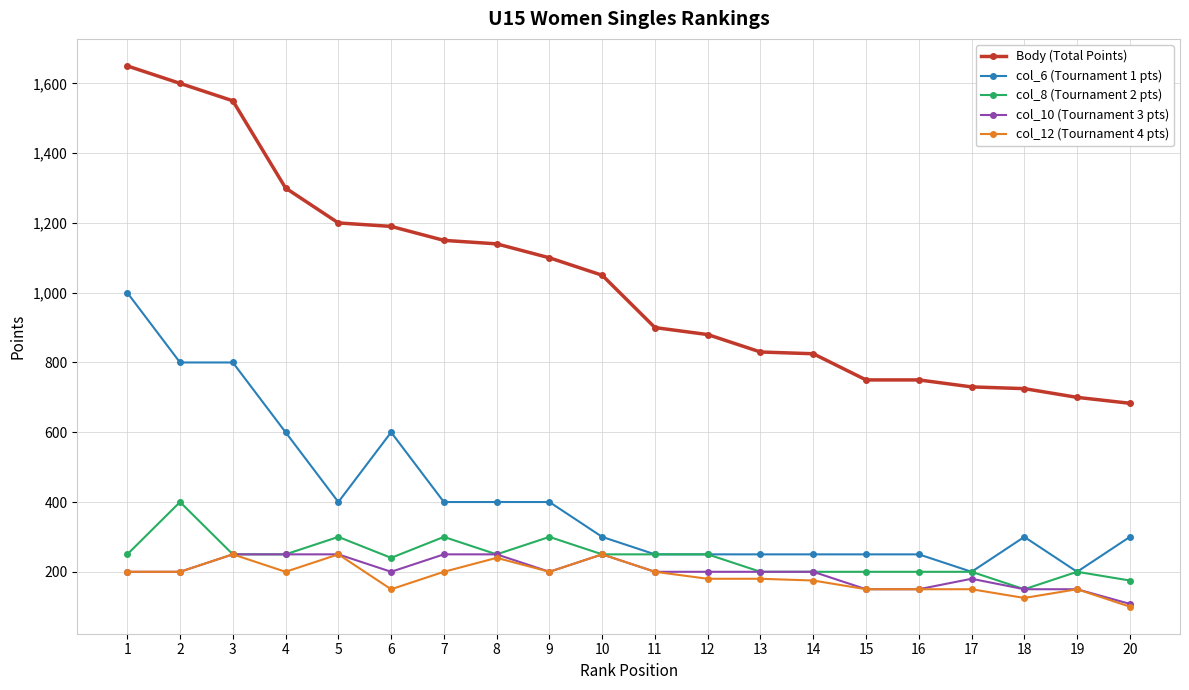

How many data points does each series have?

20